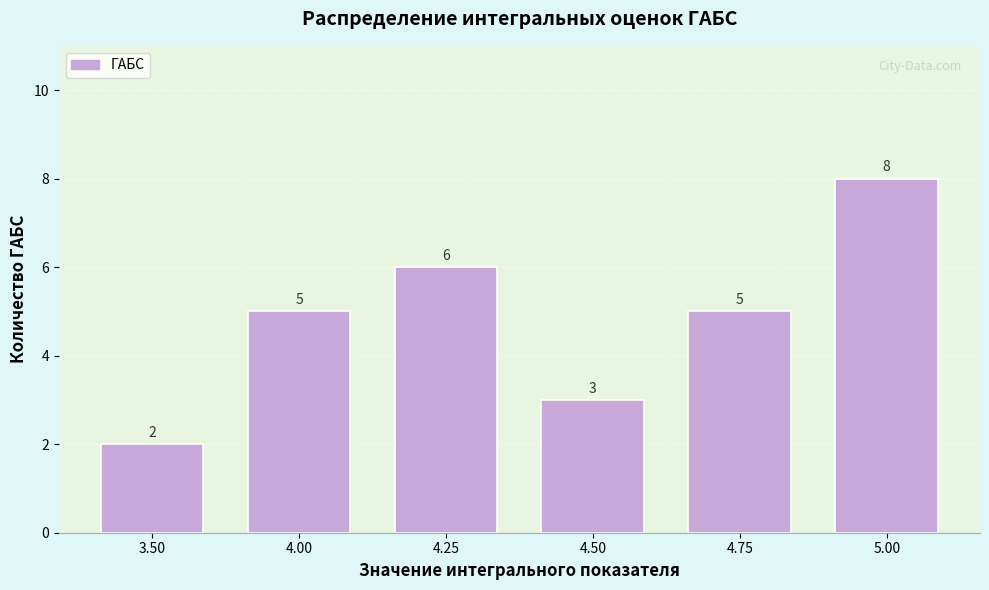

Reading left to right, transcribe all the data shown in this chart.

3.50=2	4.00=5	4.25=6	4.50=3	4.75=5	5.00=8